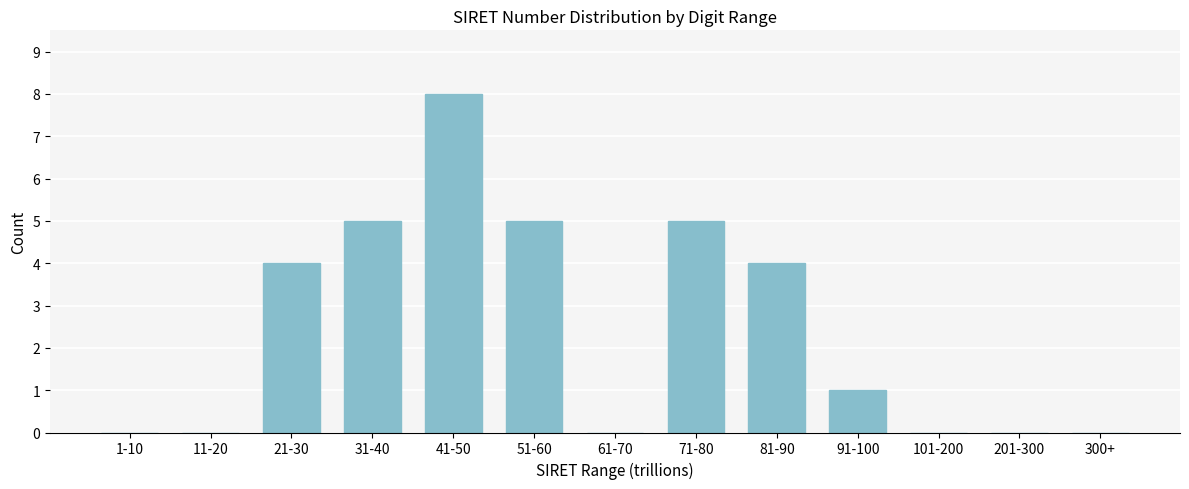

Reading right to left, what are all the values shown in this chart?

300+=0	201-300=0	101-200=0	91-100=1	81-90=4	71-80=5	61-70=0	51-60=5	41-50=8	31-40=5	21-30=4	11-20=0	1-10=0